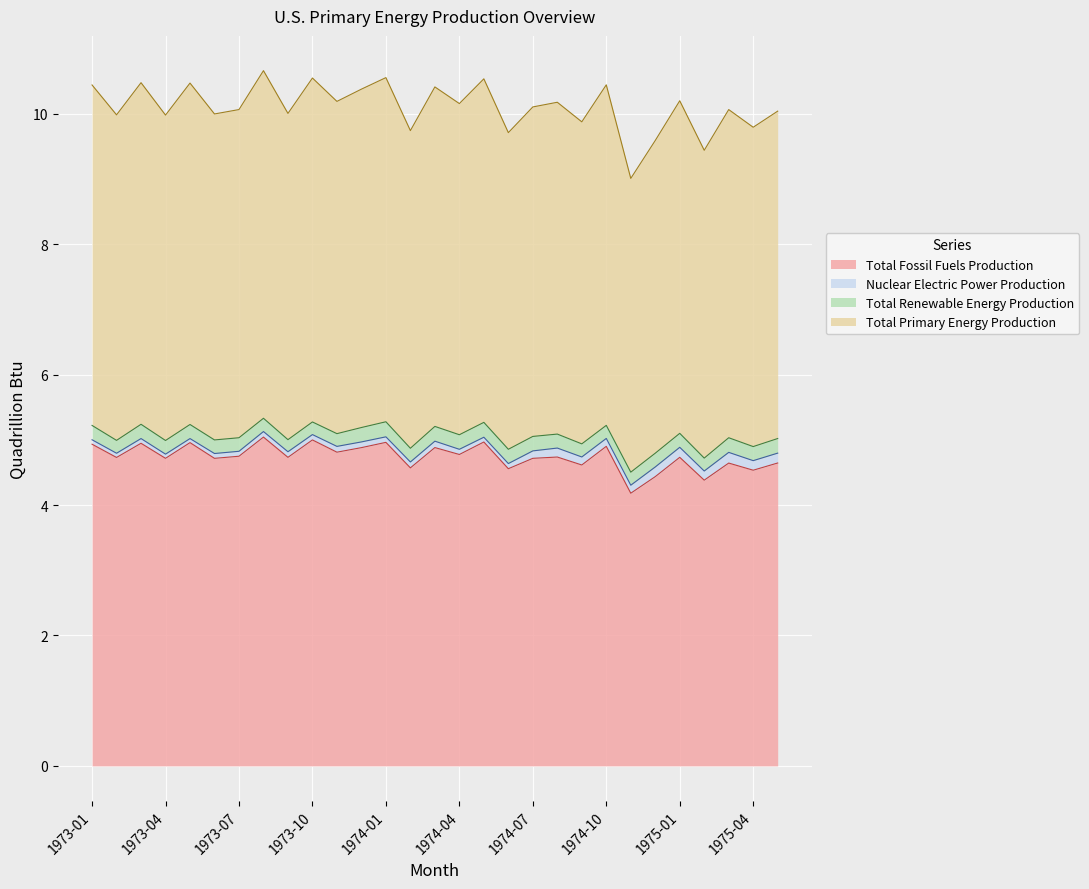

What is the label of the 7th point from the right?

1974-11